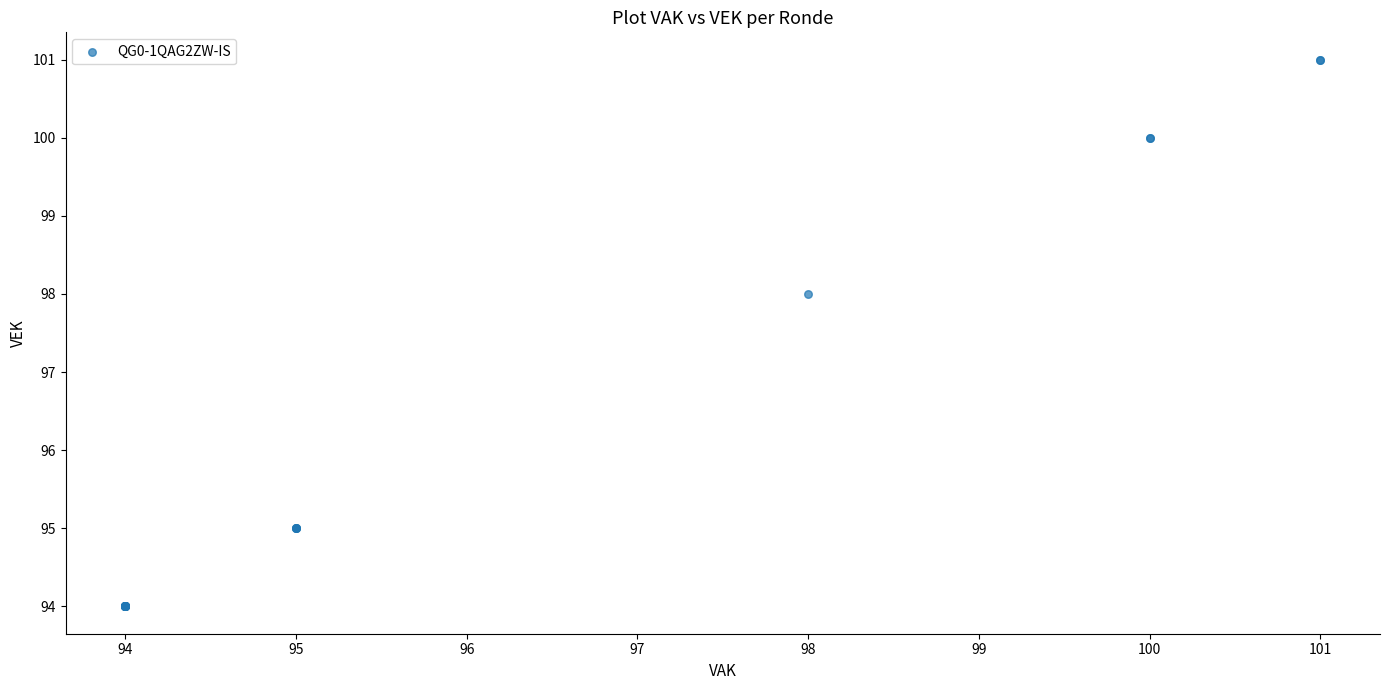

What Y value in the scatter plot is closest to 97?

98